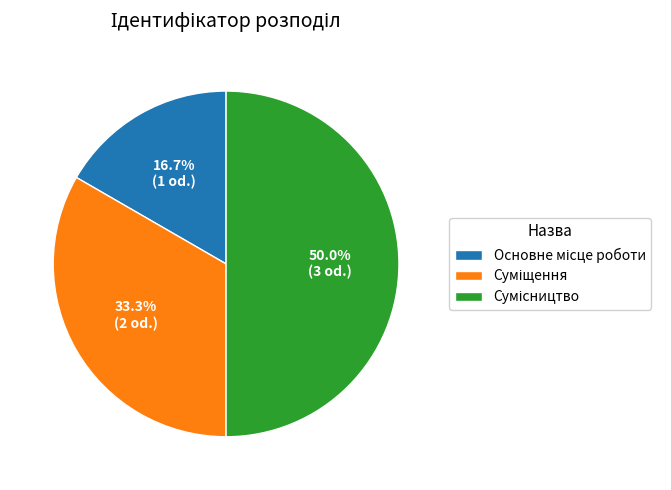

Rank the categories by value from highest to lowest.

Сумісництво, Суміщення, Основне місце роботи